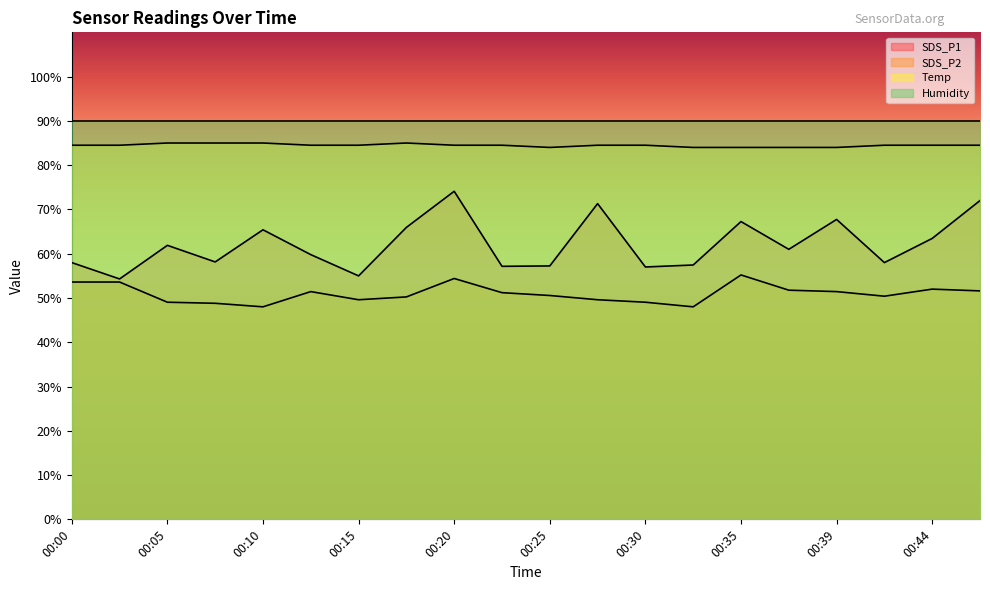

At which label does SDS_P2 reach its minimum?

00:10